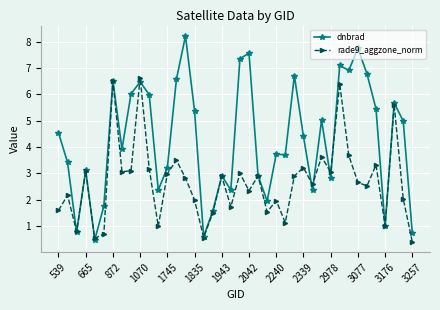

Rank the series by their maximum value, from lowest to highest.

rade9_aggzone_norm, dnbrad